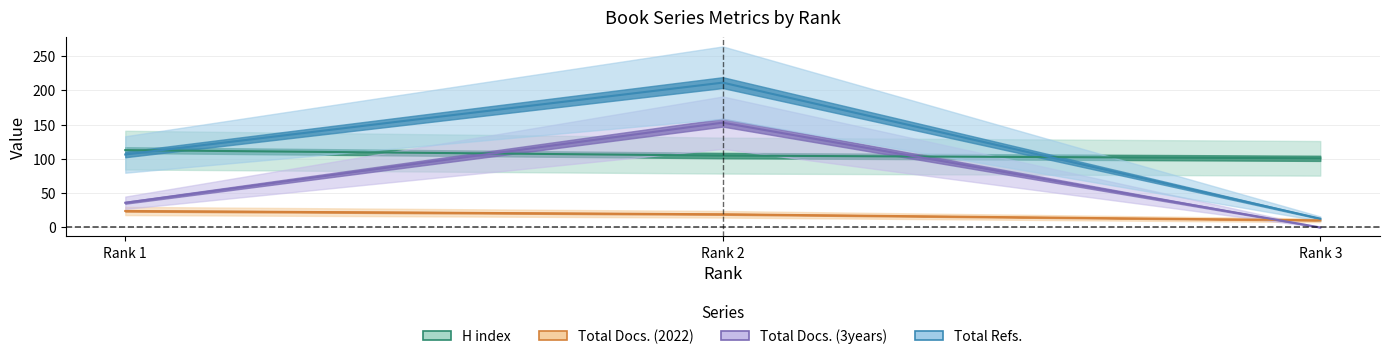

Which series has the largest total across all categories?

Total Refs.